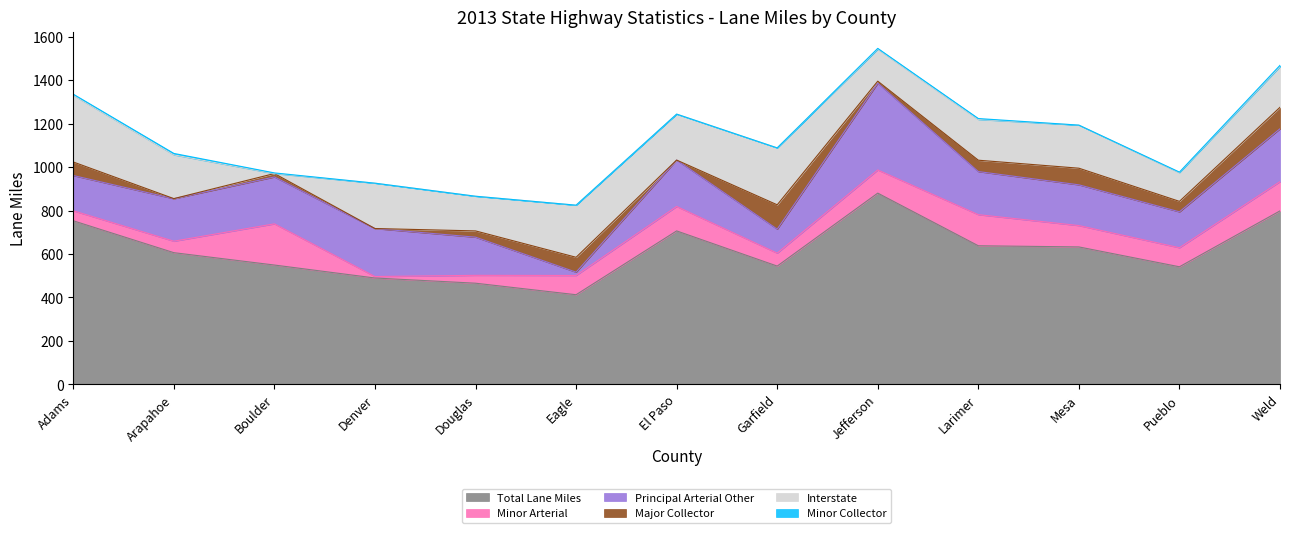

At which category is the sum across all series the highest?

Jefferson